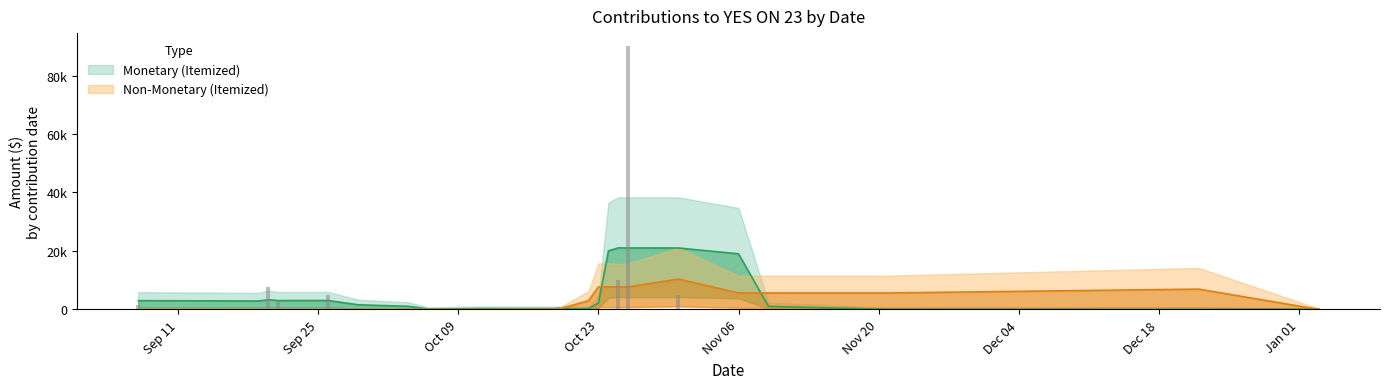

What value does the data have at 2000-09-21?

2525